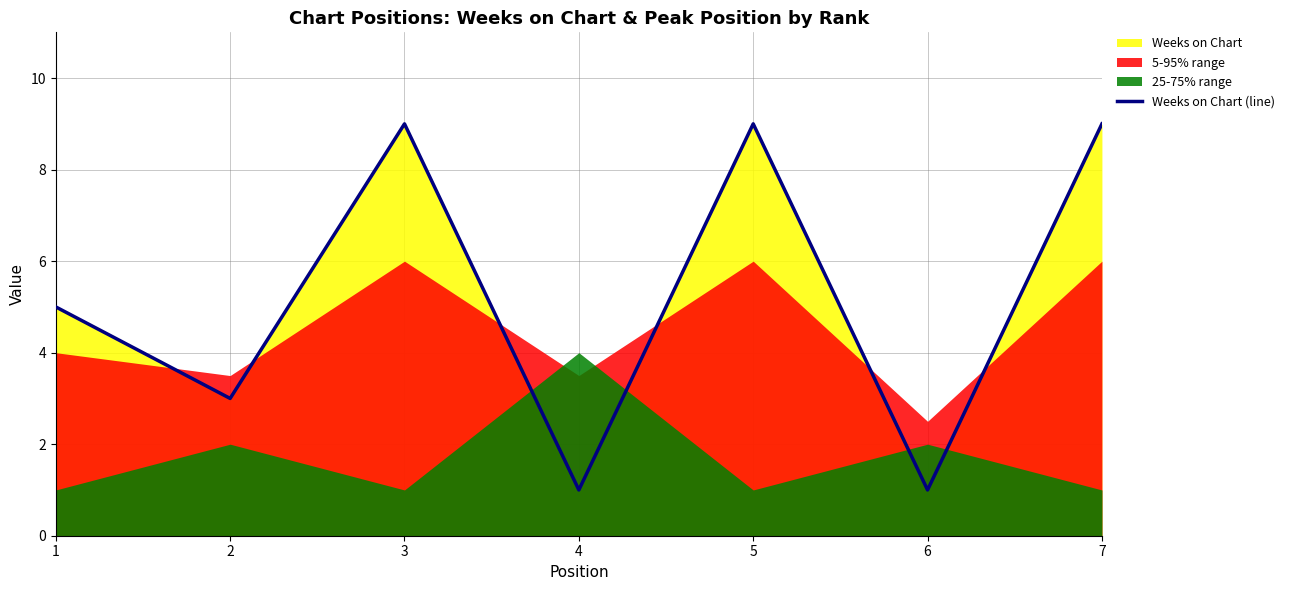

What is the sum of the values at 7 and 1?

14